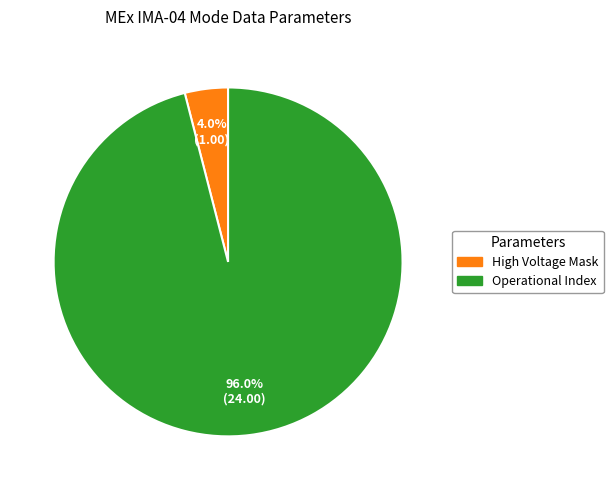

Which category has the biggest portion of the pie?

Operational Index